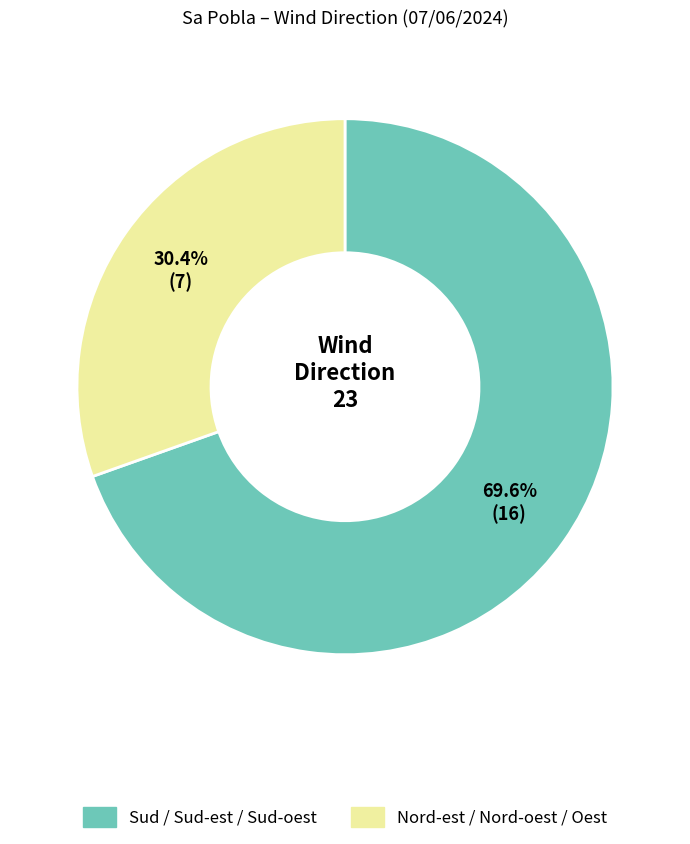

Is there a majority slice in this chart?

Yes